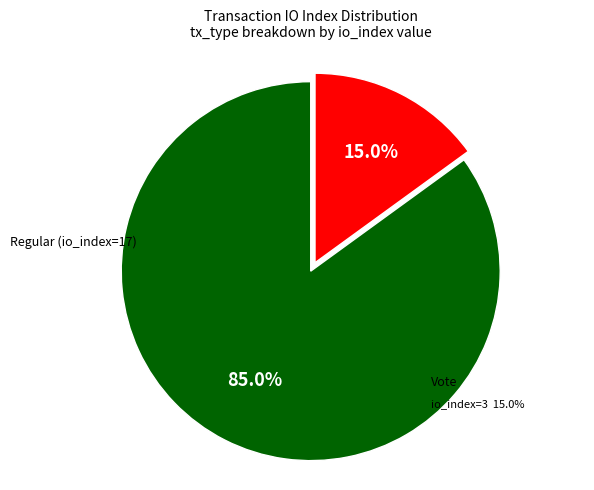

Is there a majority slice in this chart?

Yes